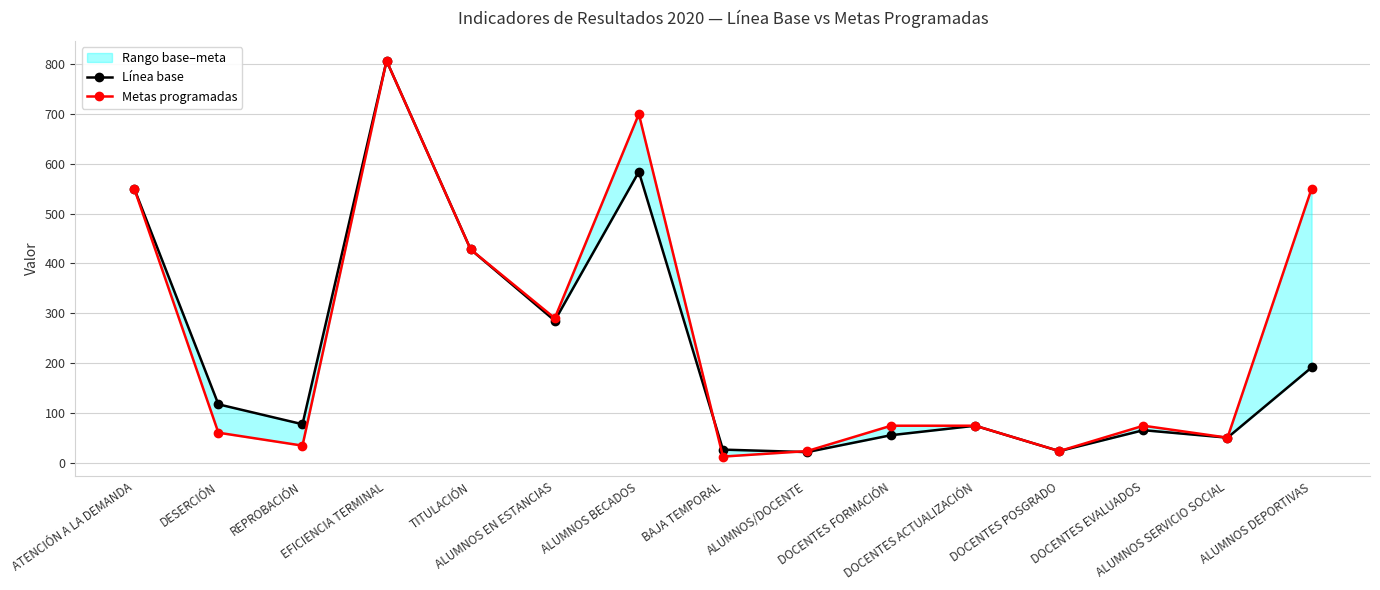

How many times do Metas programadas and Línea base cross each other?

2